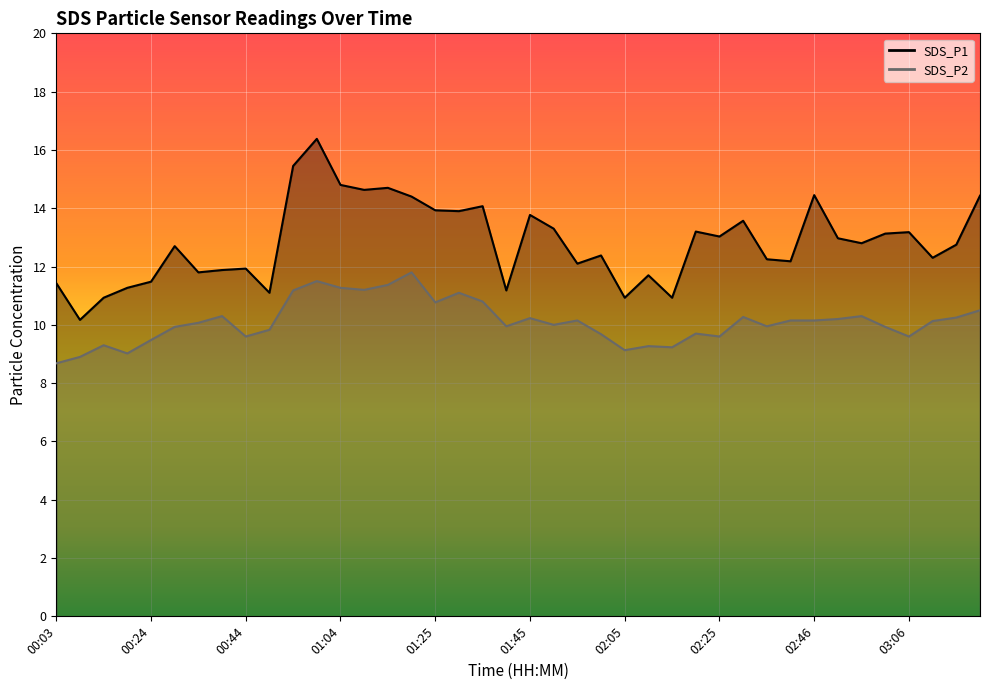

List the series in order of their overall mean, lowest first.

SDS_P2, SDS_P1